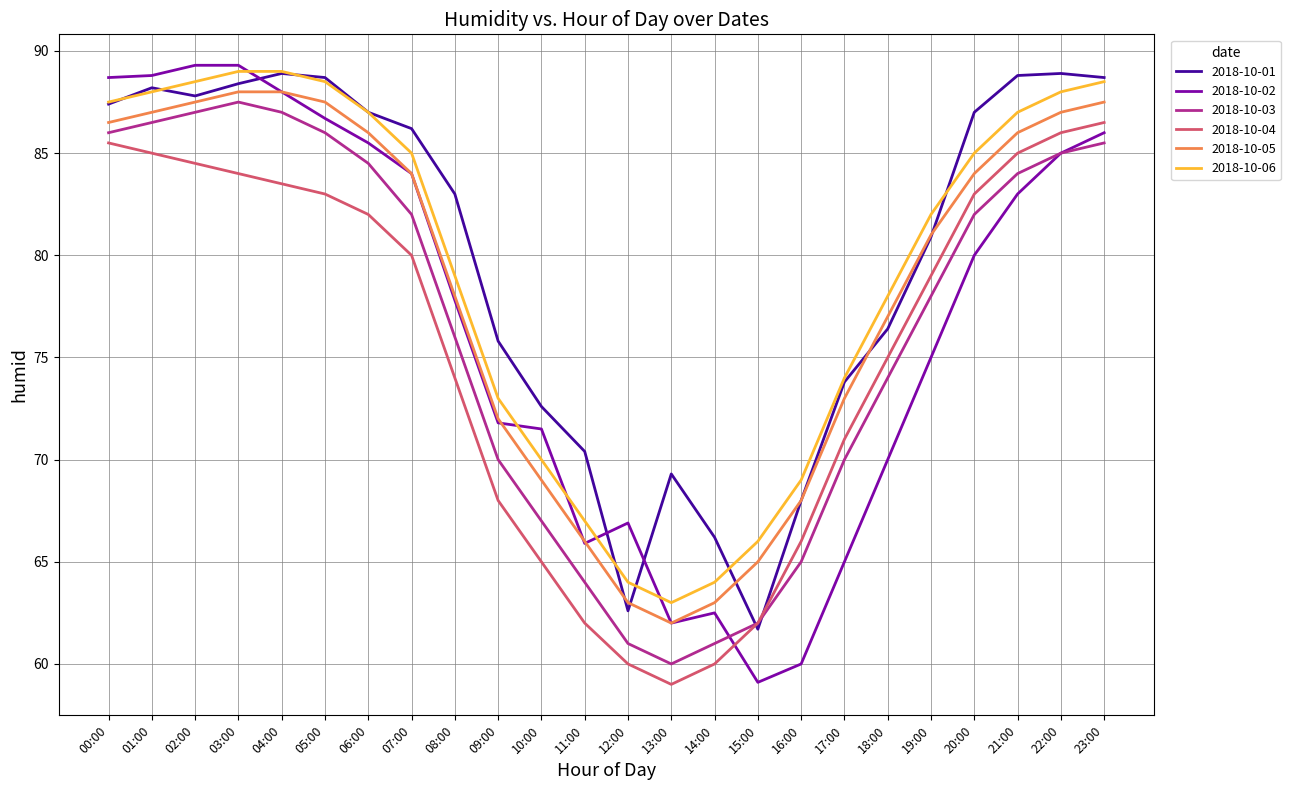

What is the highest value of the 2018-10-05 series?

88.0